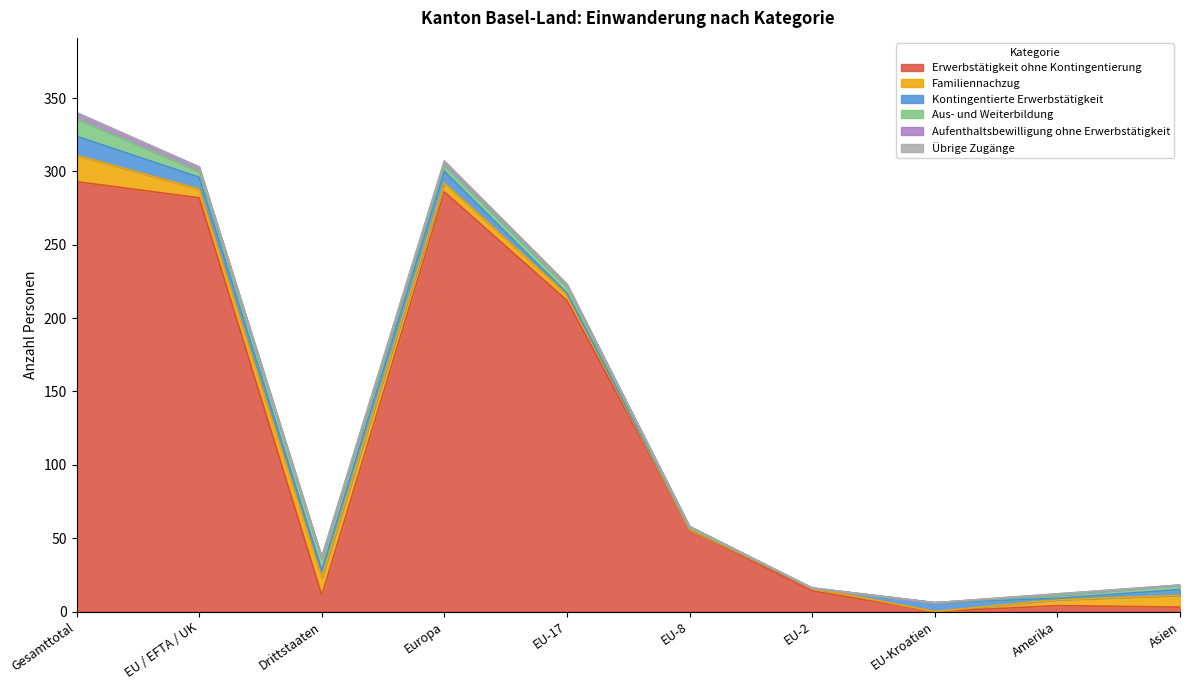

Is the value of Aufenthaltsbewilligung ohne Erwerbstätigkeit at EU-8 greater than the value of Erwerbstätigkeit ohne Kontingentierung at EU-8?

No